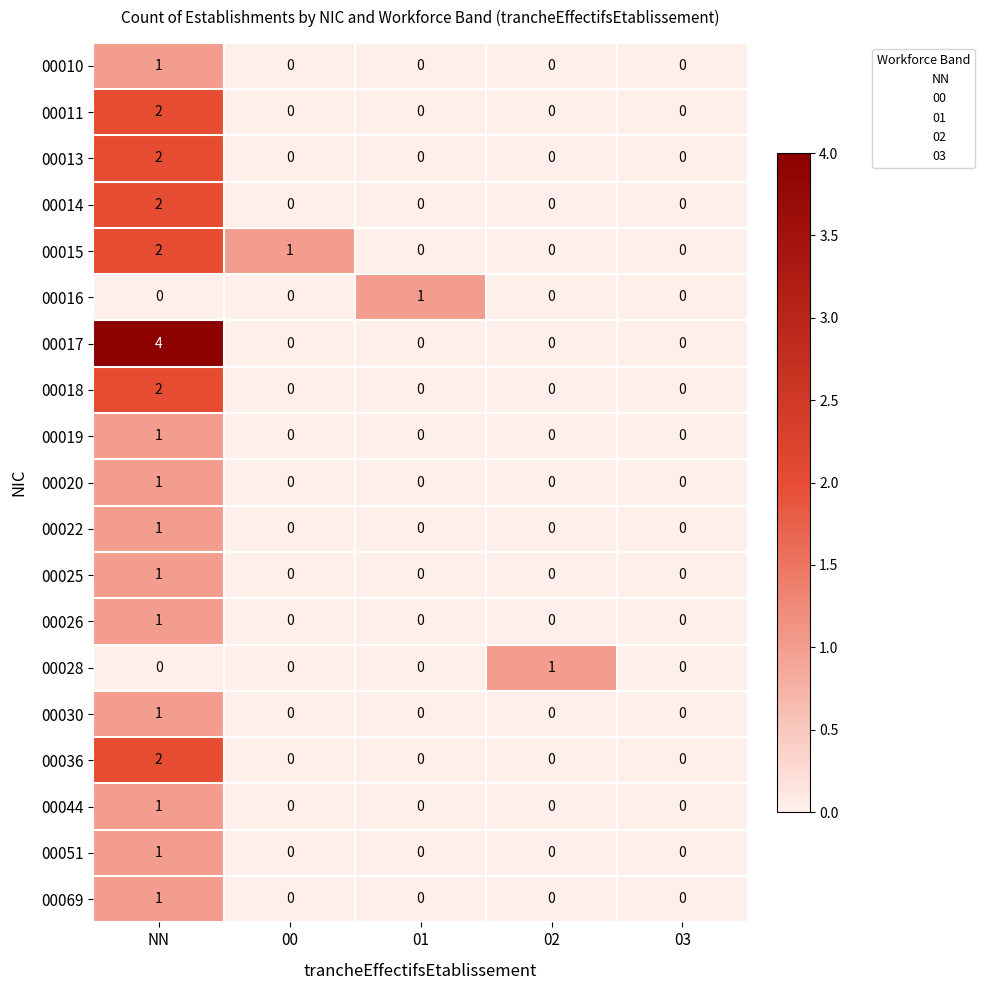

What is the sum of all 00015 values?

3